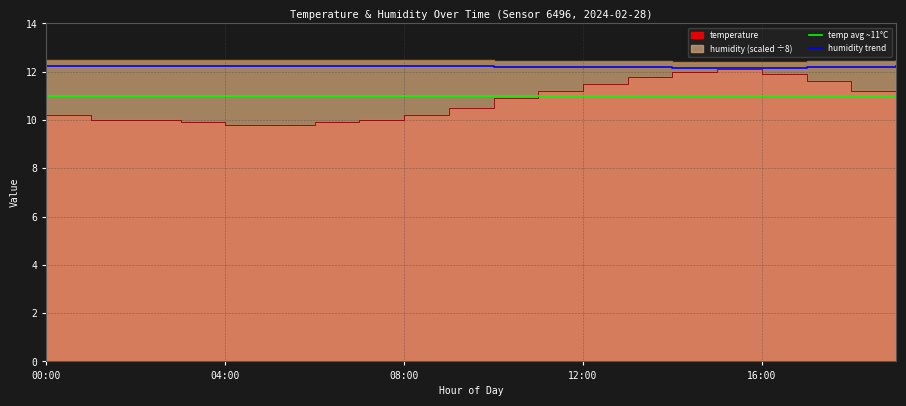

True or false: temperature has a value of 10.2 at 00:00.

True